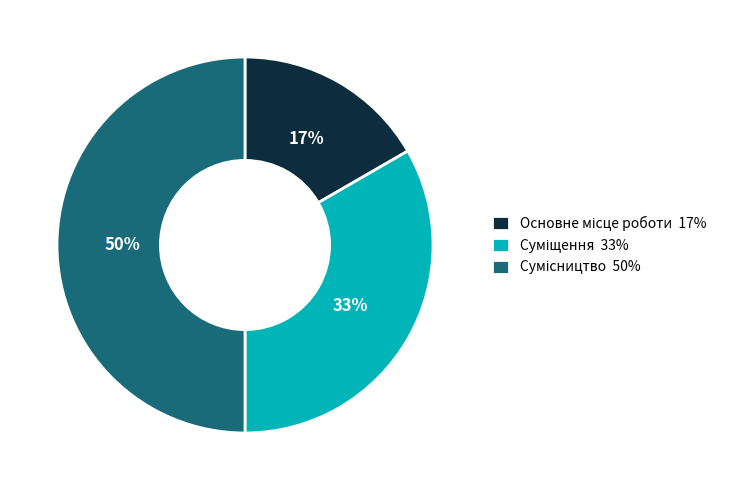

How many segments does this pie chart have?

3